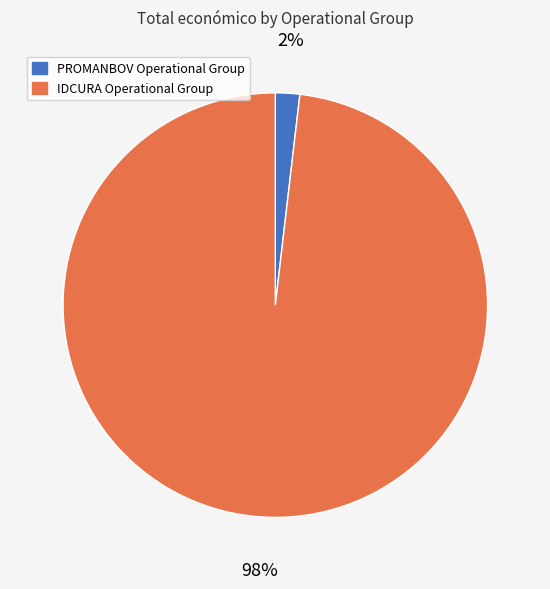

The PROMANBOV Operational Group slice represents 2% of the pie. True or false?

True